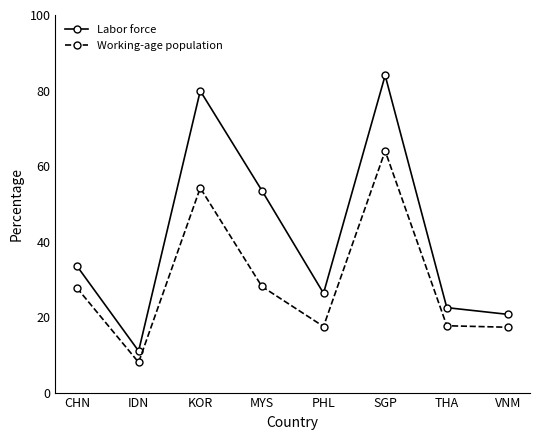

What is the sum of the Labor force values at SGP and IDN?

95.0